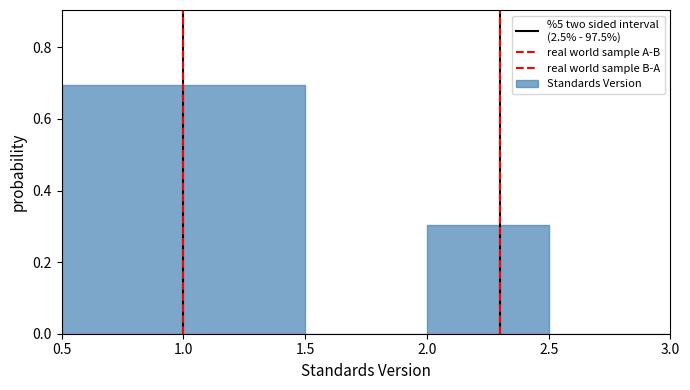

Reading left to right, transcribe this chart: for each bar, give the range it covers on the x-axis and its height. The values are not printed on the chart, so give them approximately, as read against the axis.

0.5 to 1.5: 0.7
1.5 to 2.0: 0
2.0 to 2.5: 0.3
2.5 to 3.0: 0